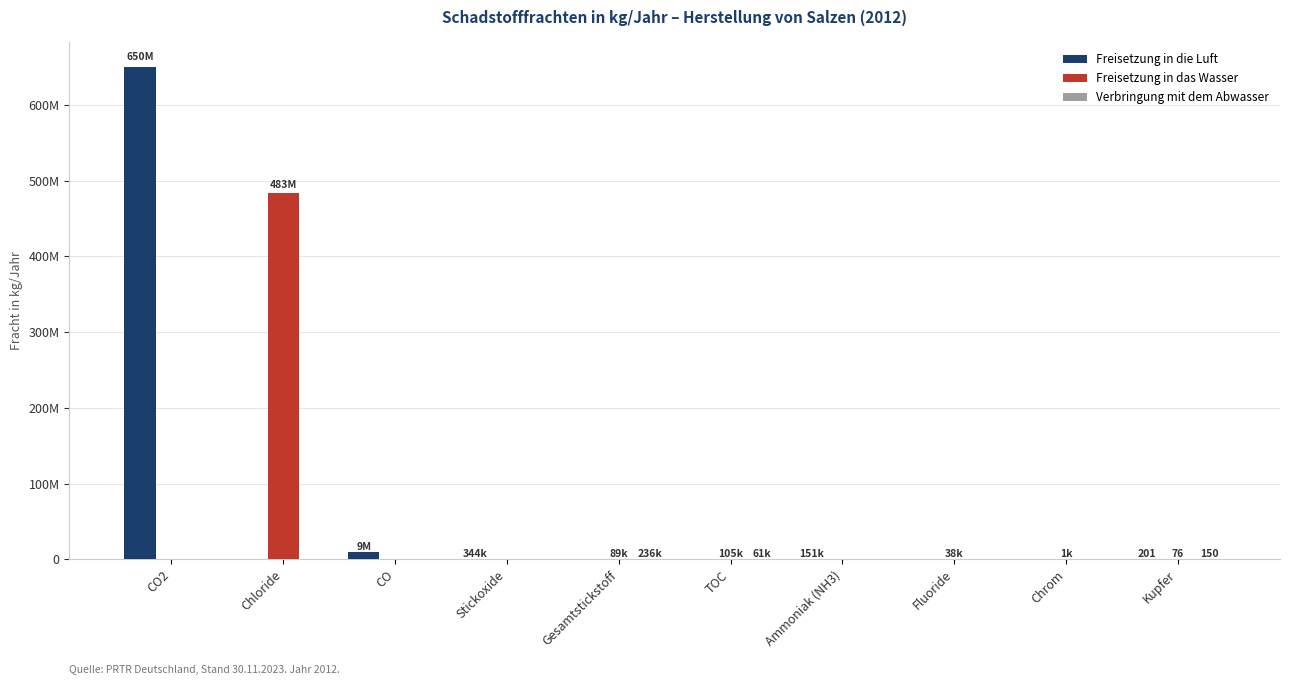

Are the bars horizontal?

No